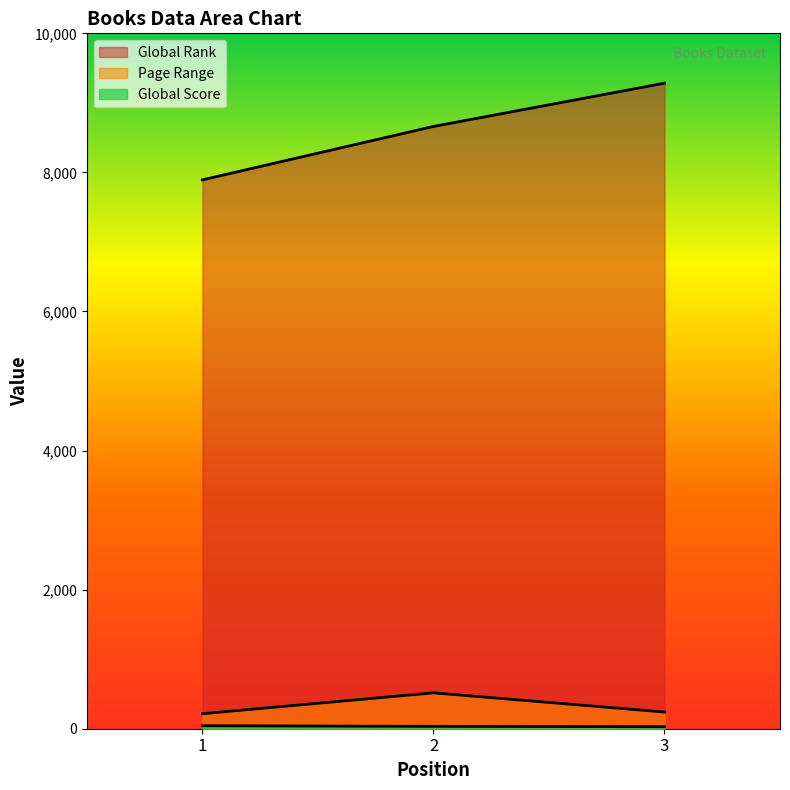

True or false: Page Range has a value of 161 at 2.

False